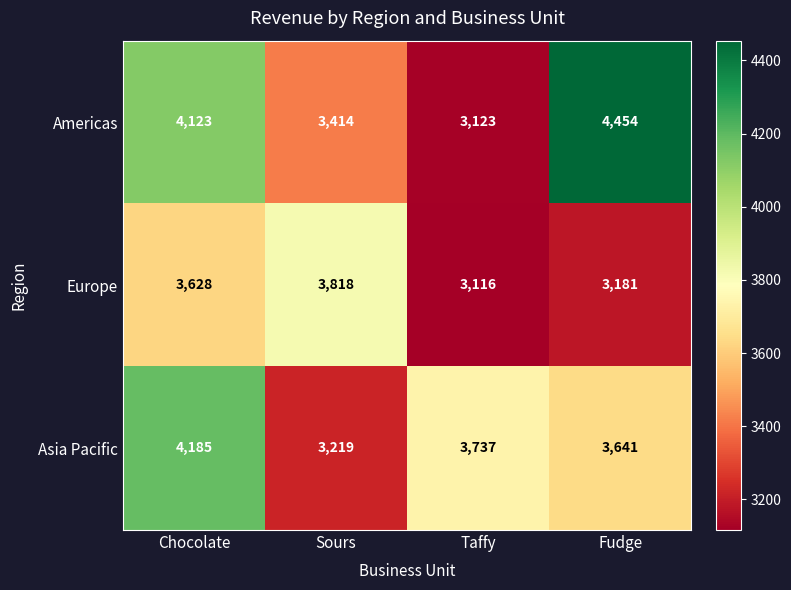

What is the difference between the second highest and second lowest values in the Europe series?

447